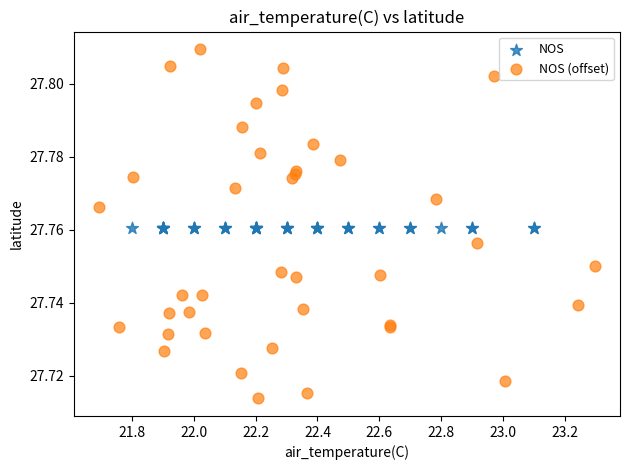

Which series contains the lowest Y value?

NOS (offset)